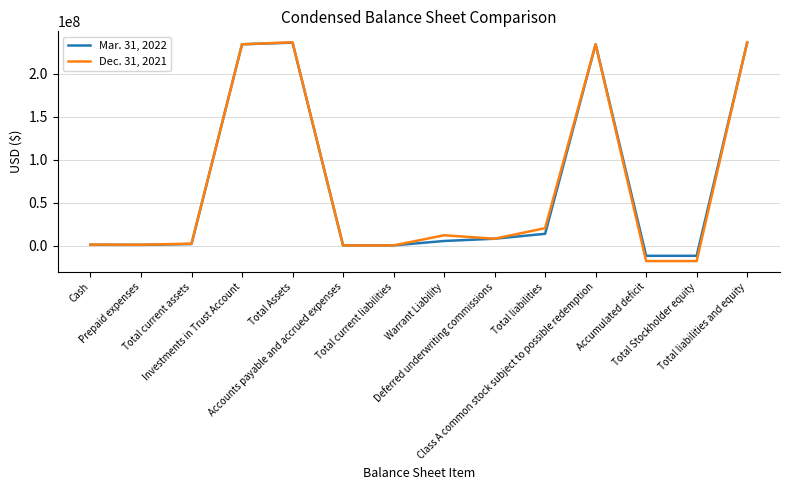

What is the smallest value displayed?

-18006316